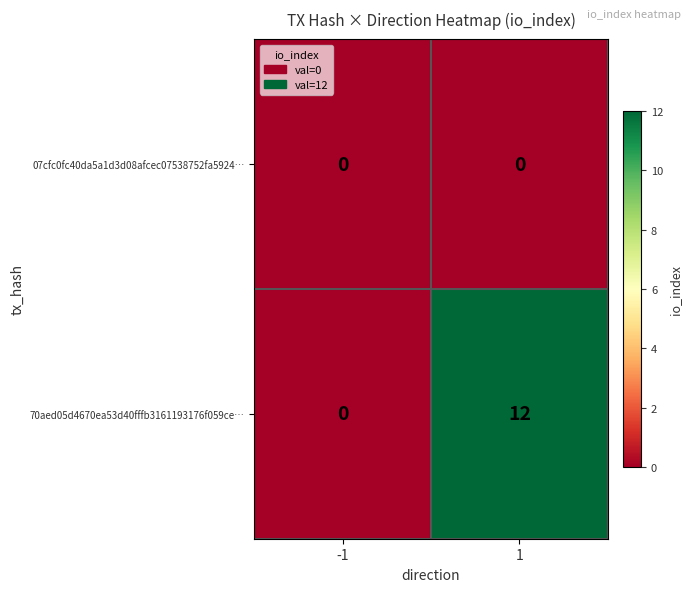

Is it true that 70aed05d4670ea53d40fffb3161193176f059ce… equals 0 at -1?

True